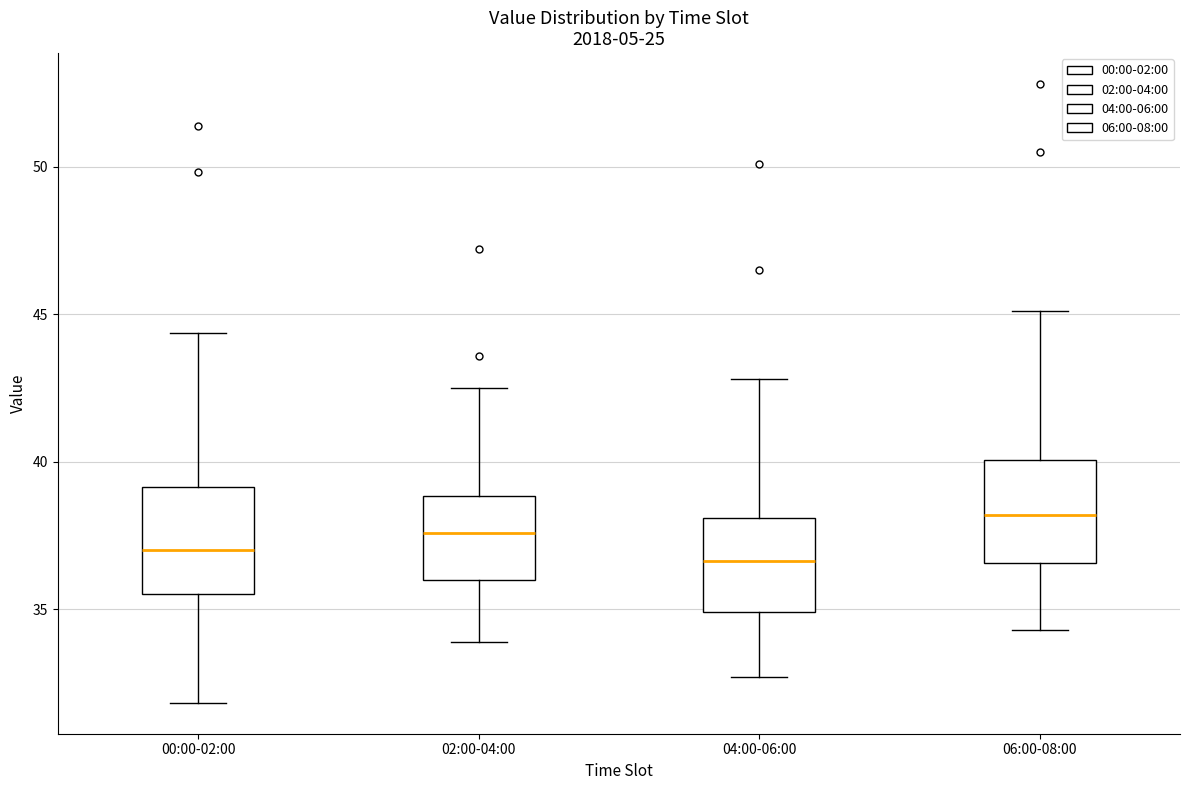

Reading left to right, transcribe this box plot: for each box, give where its median line is, the range the box spans, and where its two whiskers end, as read against the y-axis. The values are not printed on the chart, so give them approximately, as read against the axis.

00:00-02:00: median 37.0, box 35.5 to 39.0, whiskers 32.0 to 44.5
02:00-04:00: median 37.5, box 36.0 to 39.0, whiskers 34.0 to 42.5
04:00-06:00: median 36.5, box 35.0 to 38.0, whiskers 32.5 to 43.0
06:00-08:00: median 38.0, box 36.5 to 40.0, whiskers 34.5 to 45.0